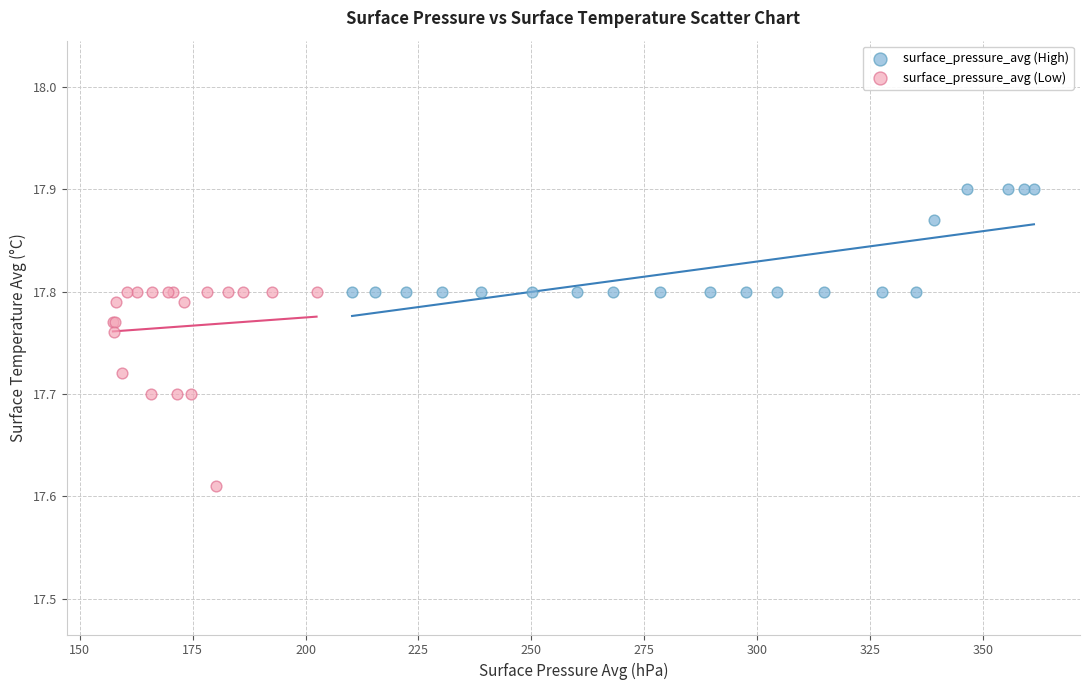

Which series contains the highest Y value?

surface_pressure_avg (High)